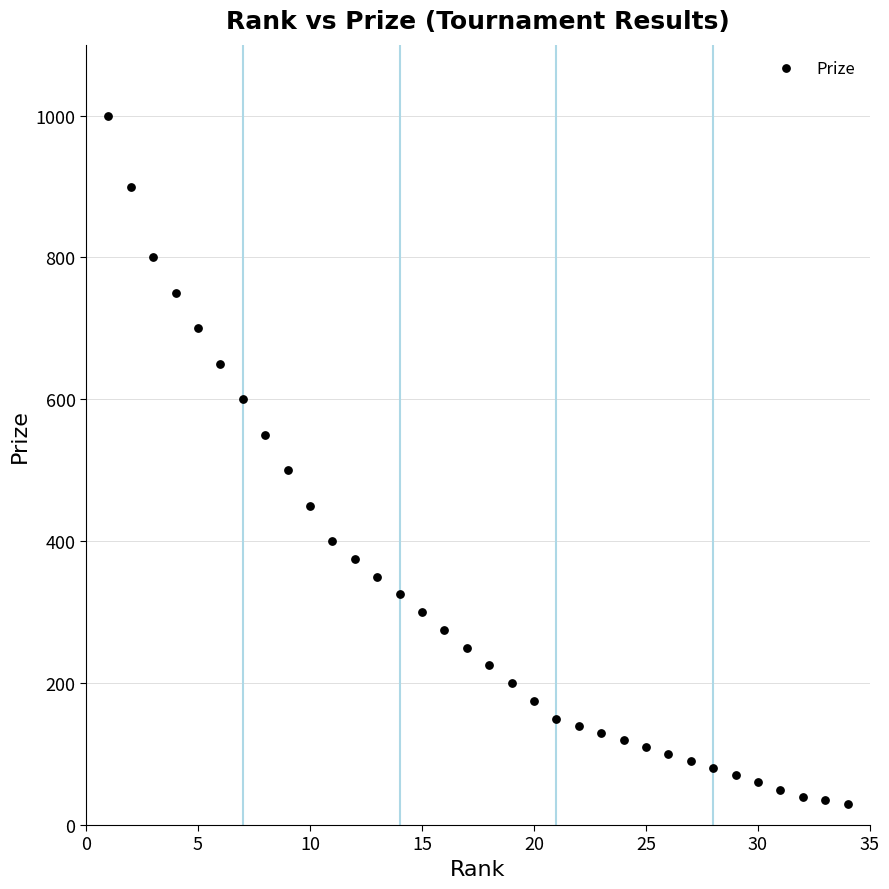

What Y value in the scatter plot is closest to 515?

500